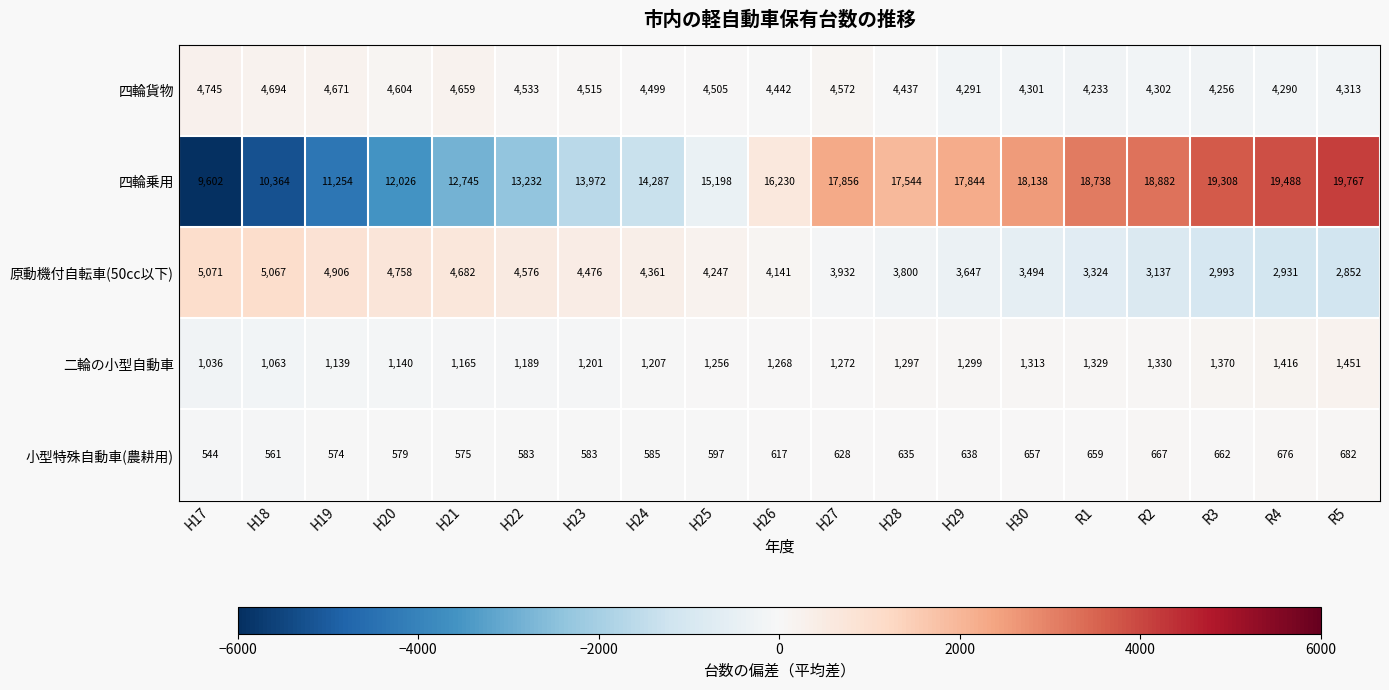

At which category is the sum across all series the highest?

R5